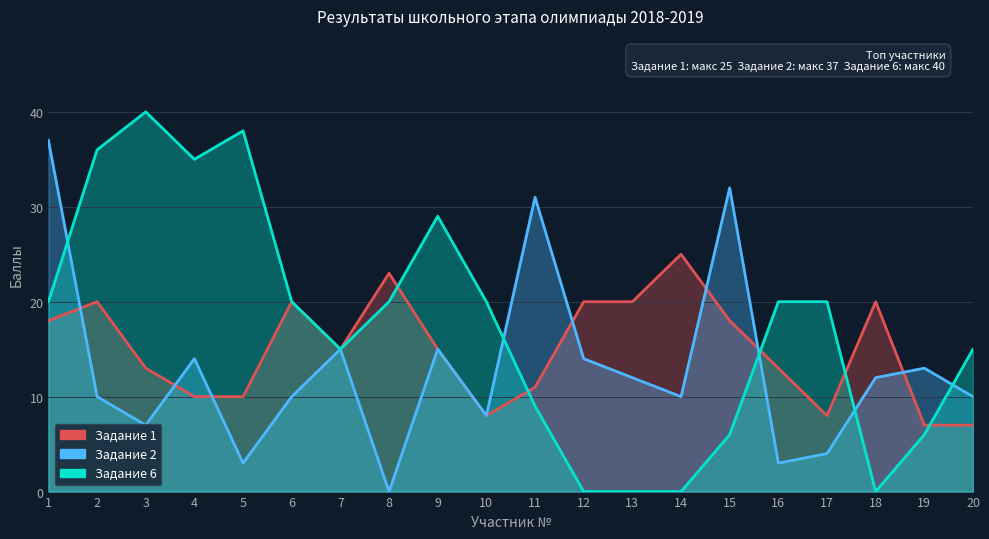

In Задание 2, how many points are higher than both neighbors (excluding endpoints)?

6